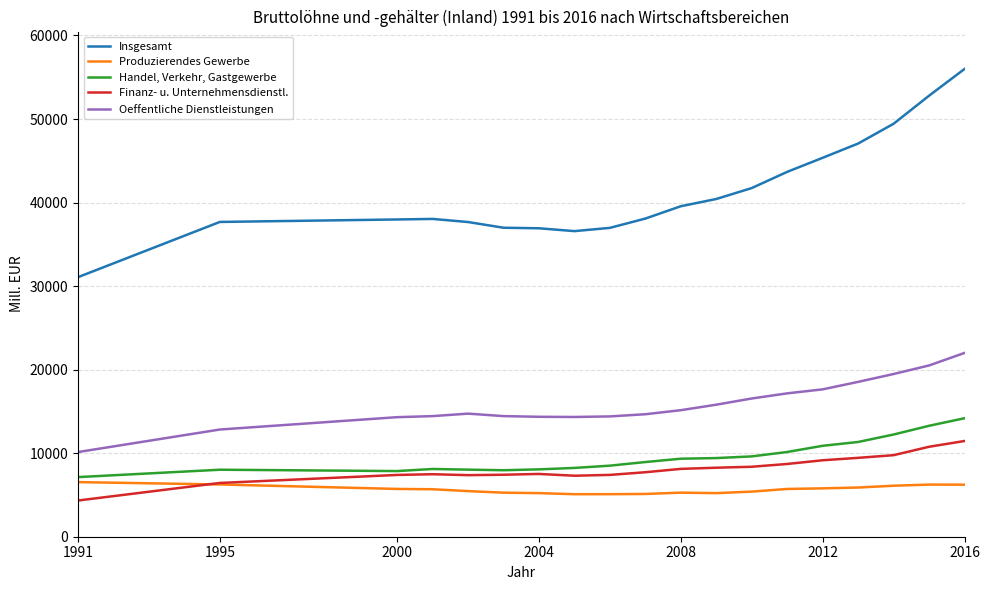

Which series has the largest total across all categories?

Insgesamt